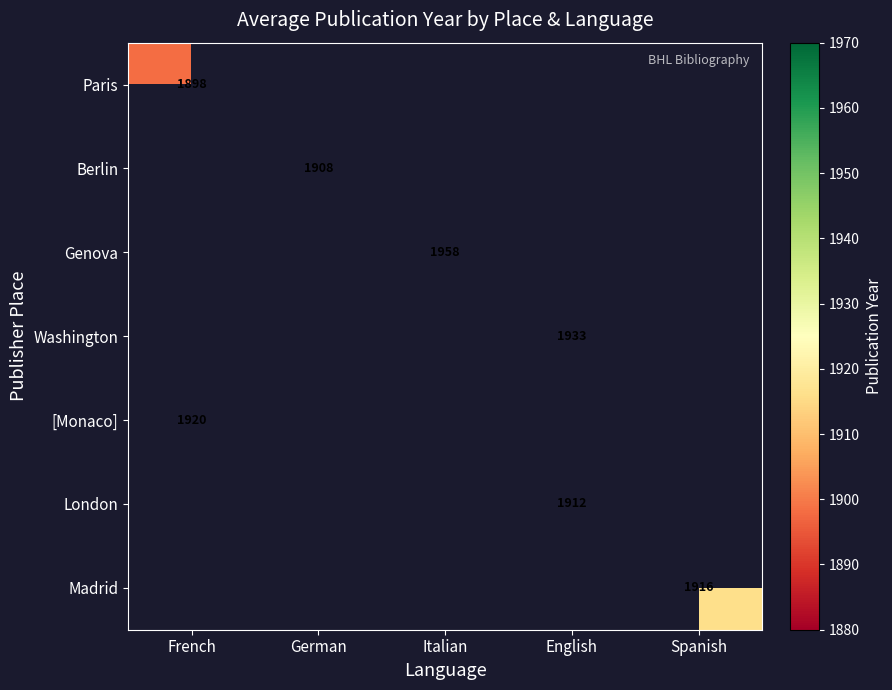

At how many categories does at least one series exceed 1939?

1